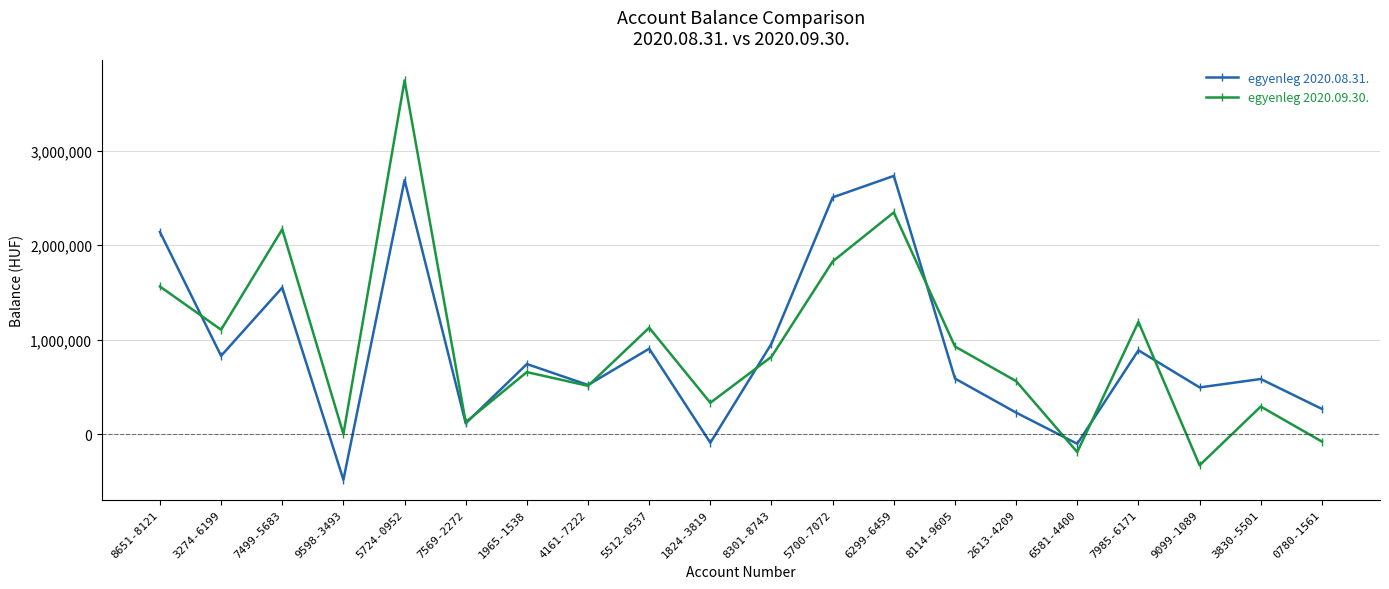

What is the difference between the second highest and minimum values in the egyenleg 2020.09.30. series?

2676331